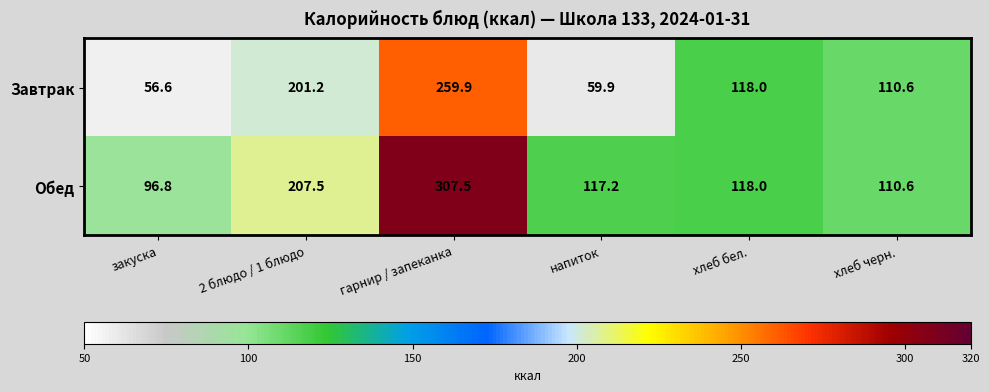

Reading right to left, list all the values displayed in this chart.

Завтрак: хлеб черн.=110.6	хлеб бел.=118.0	напиток=59.9	гарнир / запеканка=259.9	2 блюдо / 1 блюдо=201.2	закуска=56.6
Обед: хлеб черн.=110.6	хлеб бел.=118.0	напиток=117.2	гарнир / запеканка=307.5	2 блюдо / 1 блюдо=207.5	закуска=96.8